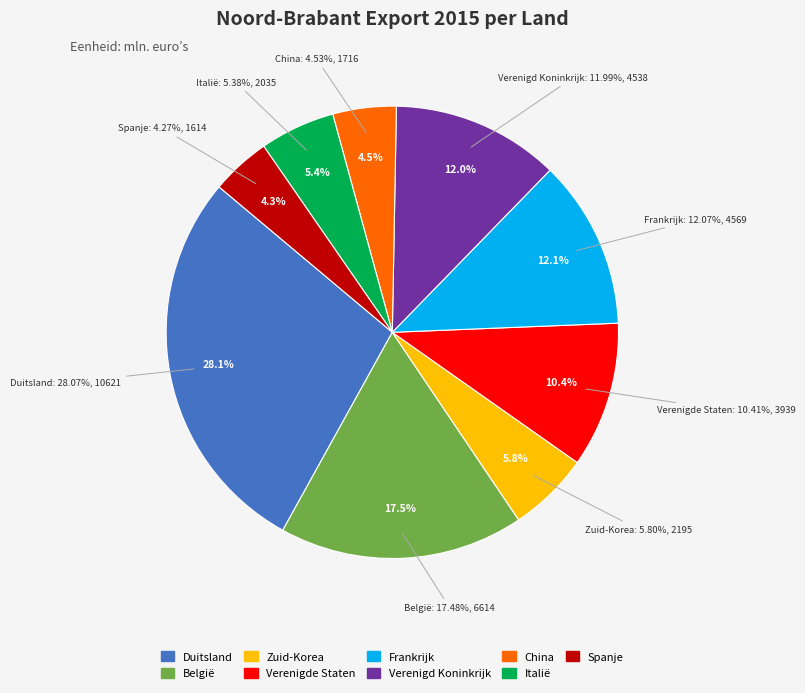

To the nearest percent, what is the average slice percentage?

11%